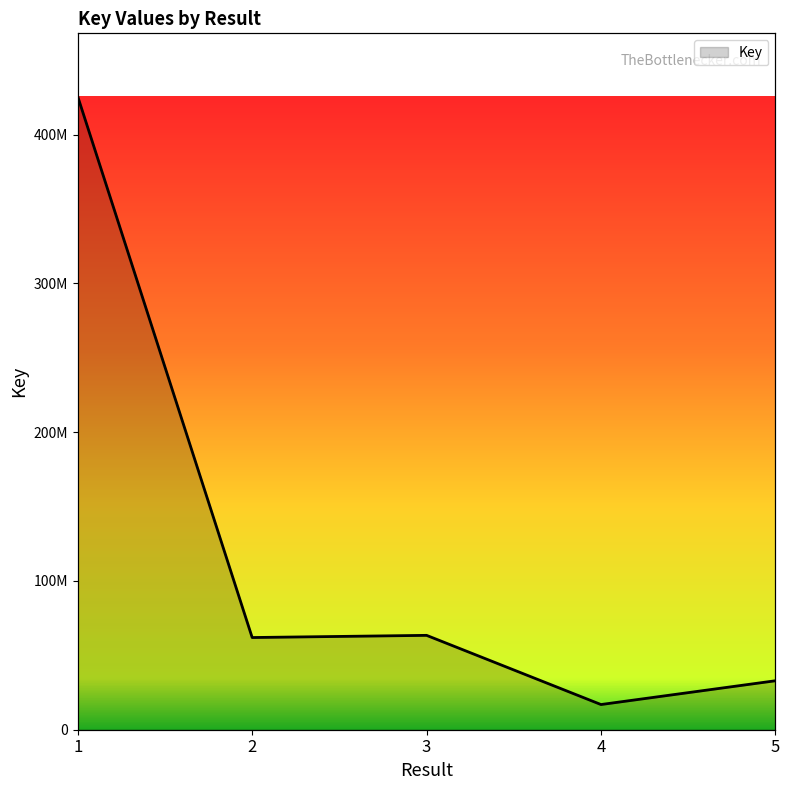

Approximately how many times larger is the value at 5 compared to 1?

0.1